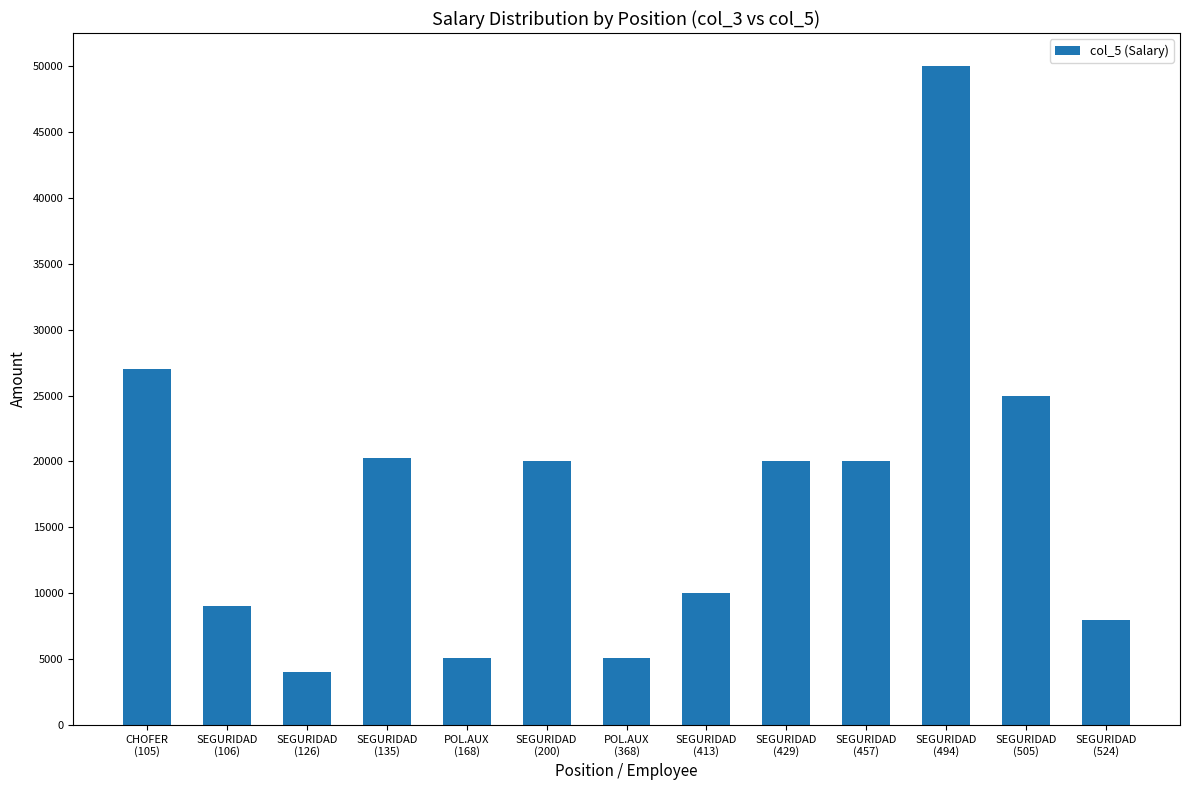

What is the label of the 13th bar from the left?

SEGURIDAD
(524)